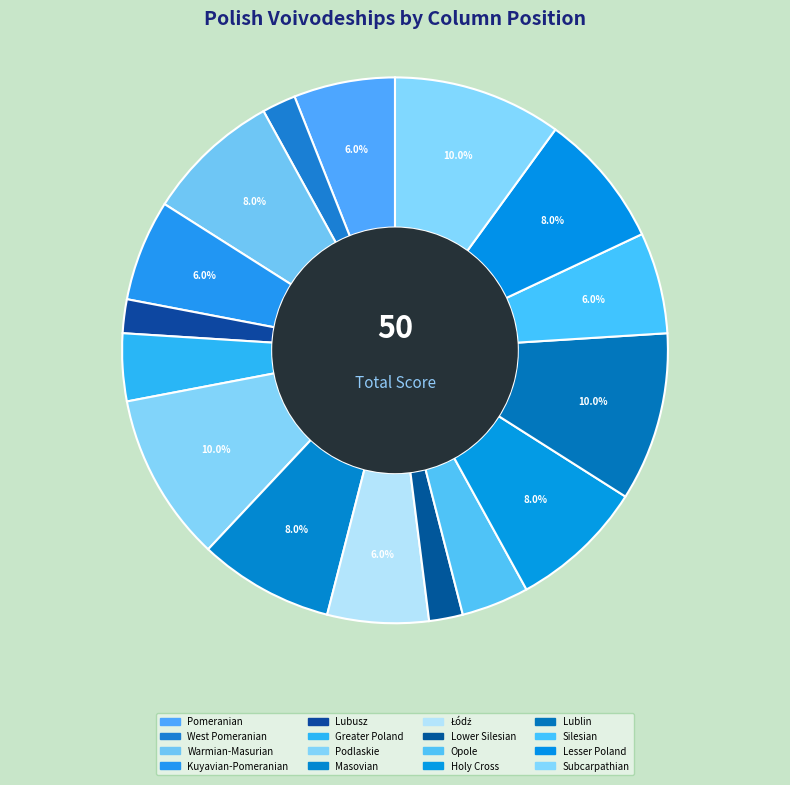

Which has a higher value, Pomeranian or Subcarpathian?

Subcarpathian